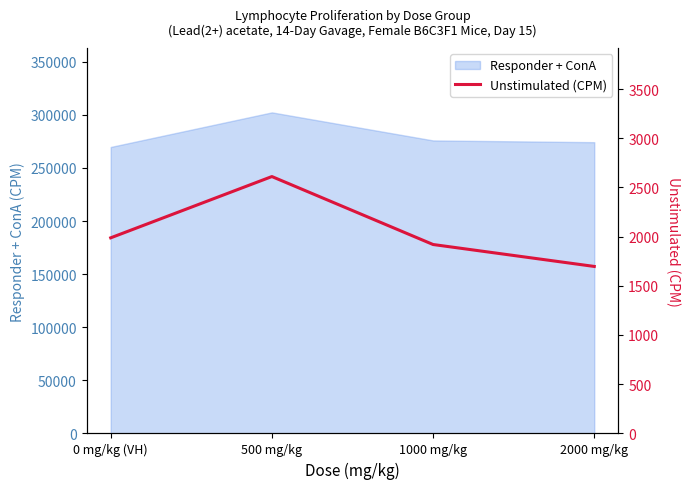

How many values are below 1987?

2